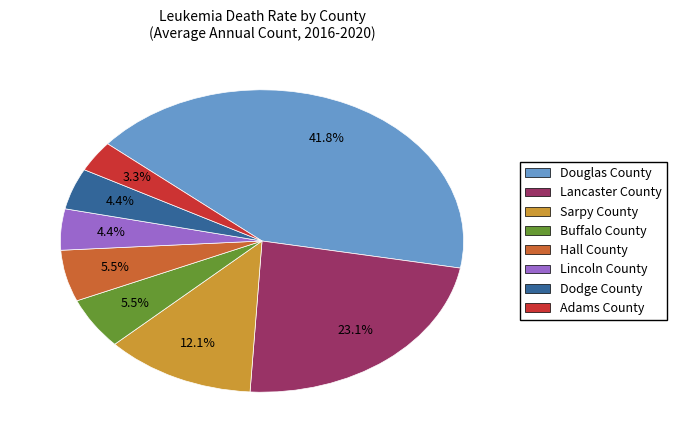

The Adams County slice represents 10% of the pie. True or false?

False